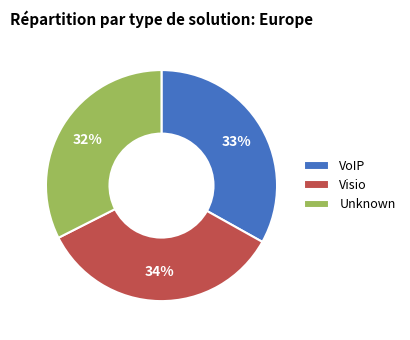

Does any single category account for the majority?

No